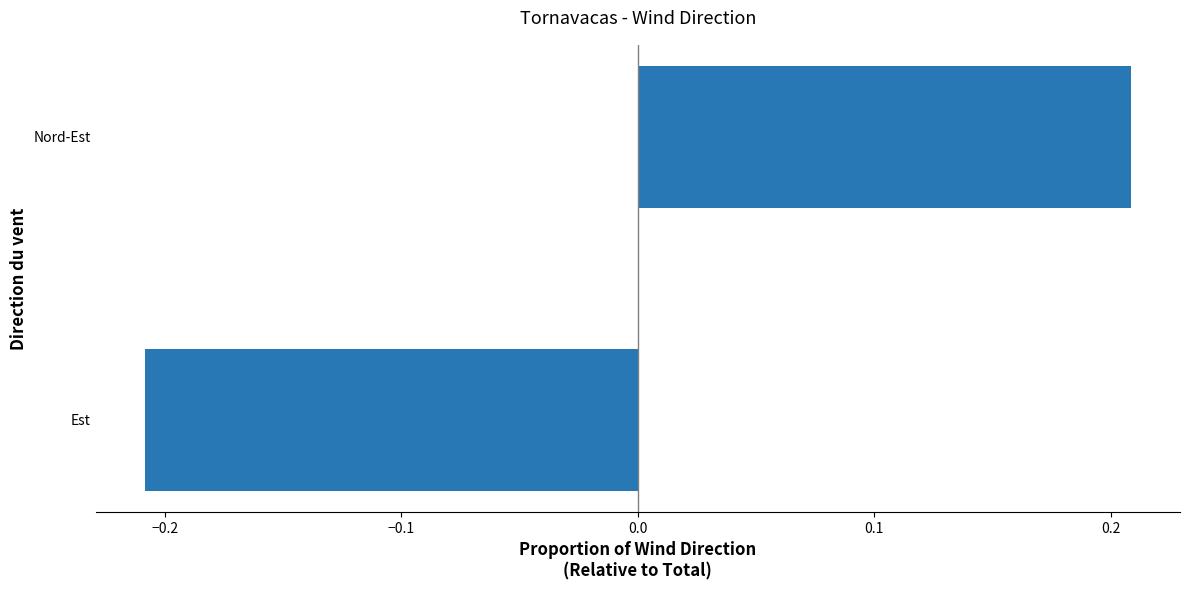

What is the change in value from Est to Nord-Est?

+0.4